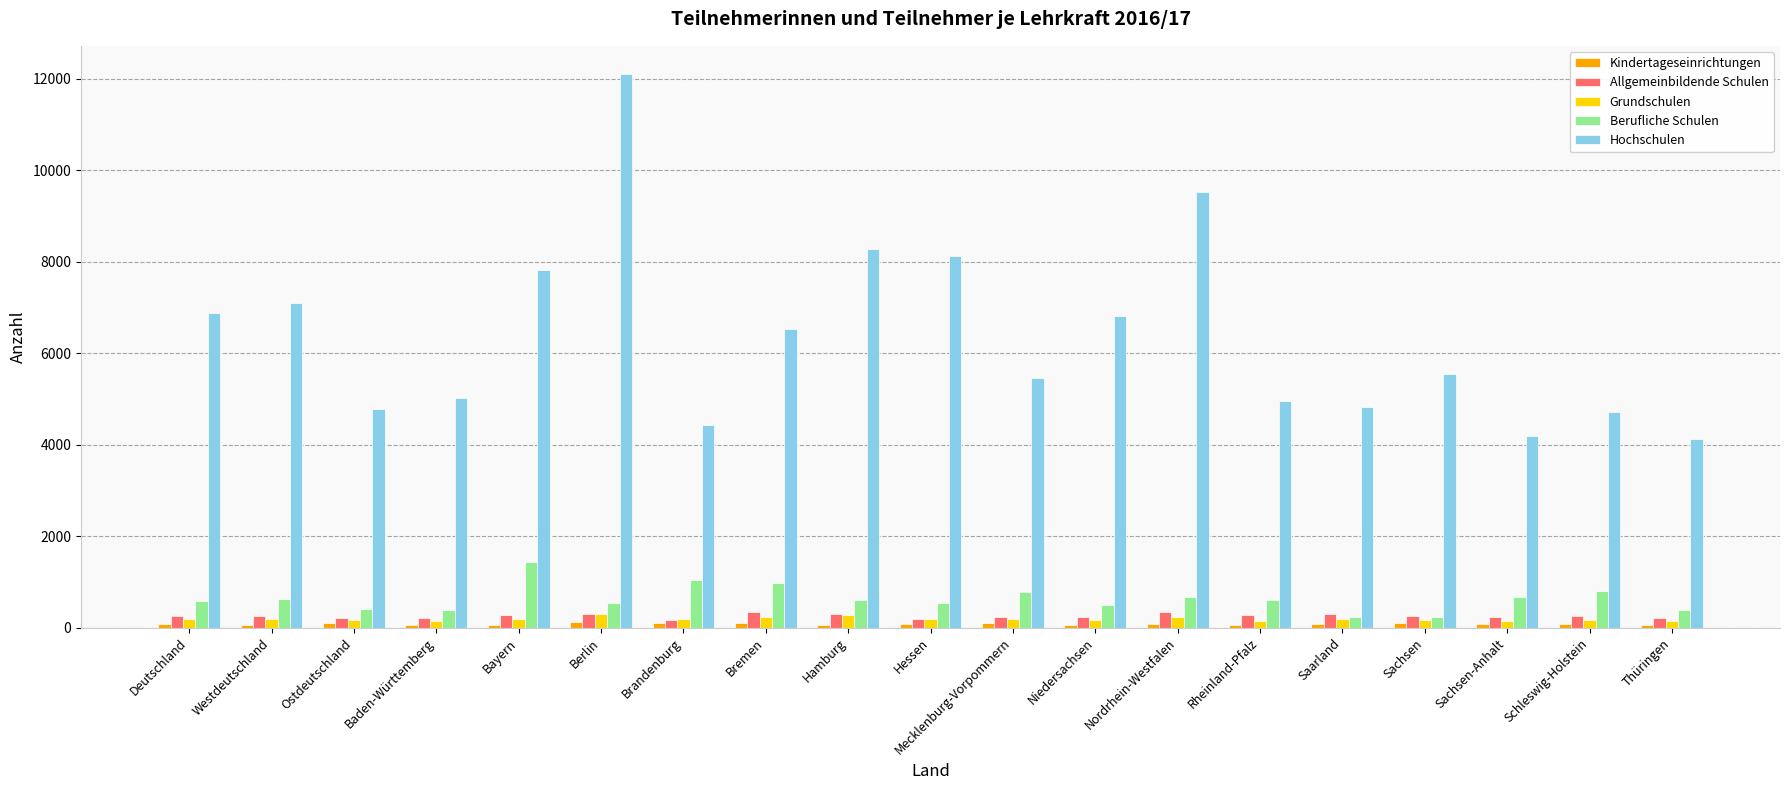

What is the maximum value shown in the chart?

12118